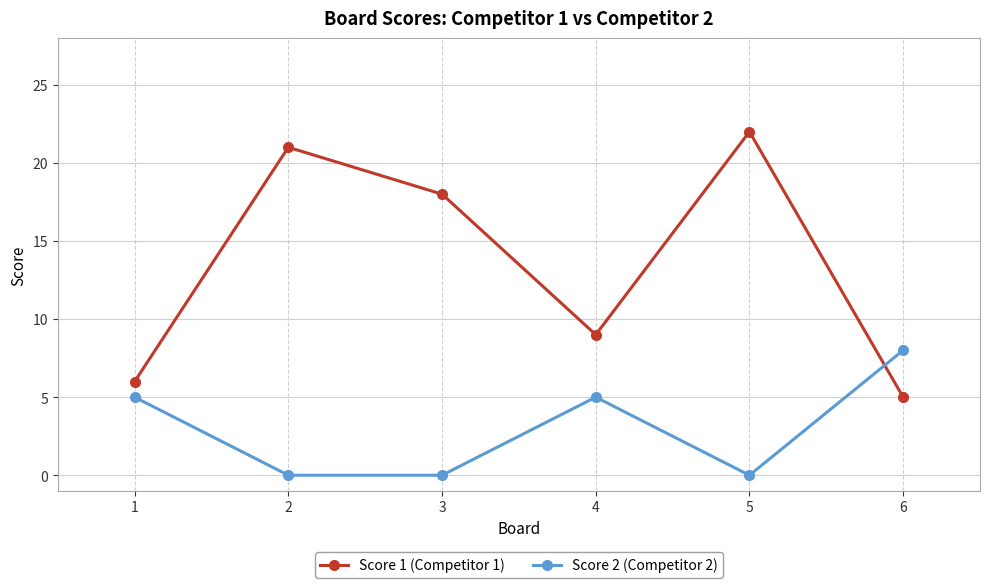

Reading left to right, what are all the values shown in this chart?

Score 1 (Competitor 1): 1=6	2=21	3=18	4=9	5=22	6=5
Score 2 (Competitor 2): 1=5	2=0	3=0	4=5	5=0	6=8